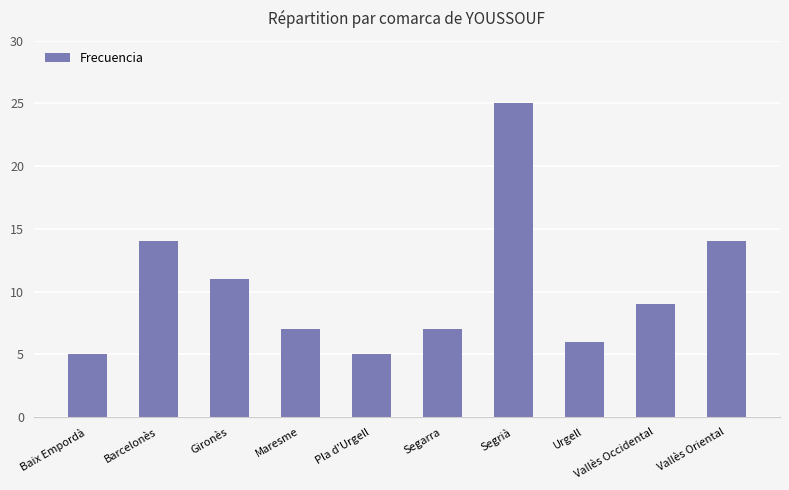

Where does the data first go above 9?

Barcelonès